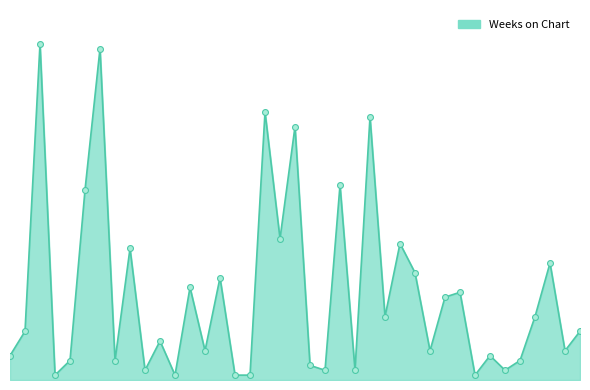

Does the chart have visible grid lines?

No